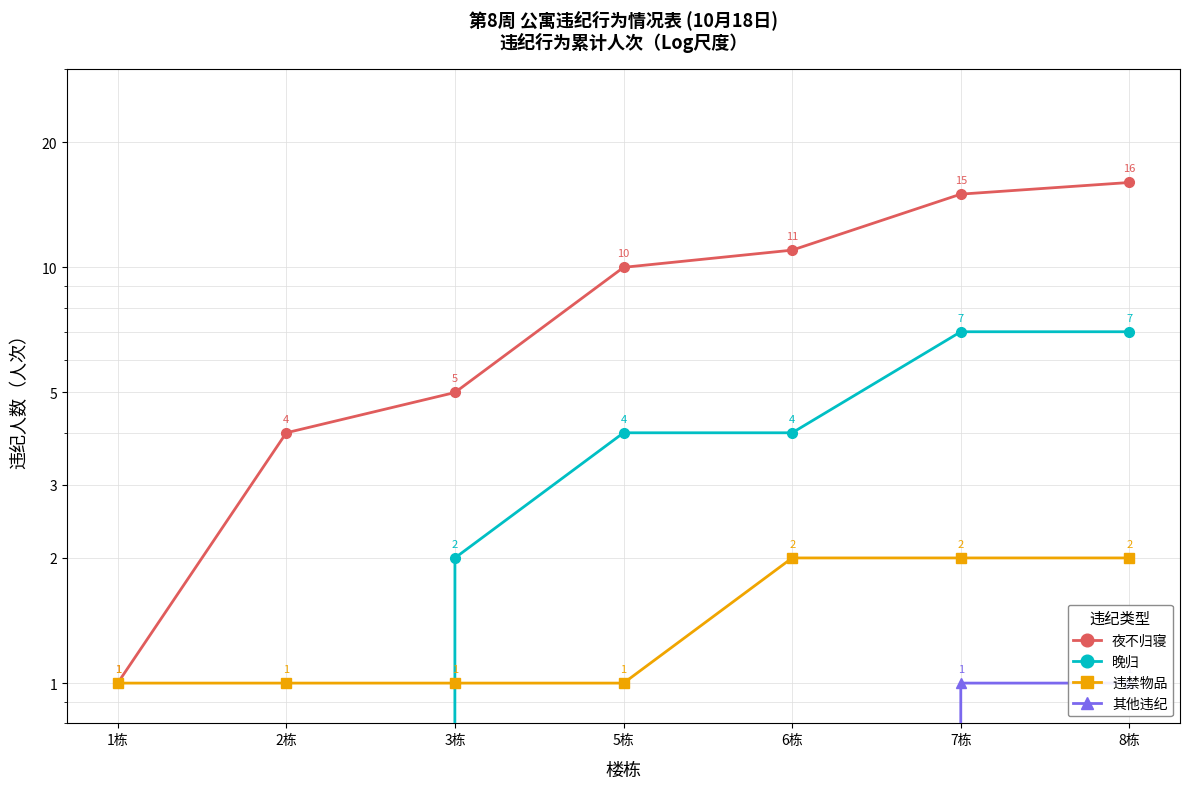

What are all the series names shown in the legend?

夜不归寝, 晚归, 违禁物品, 其他违纪